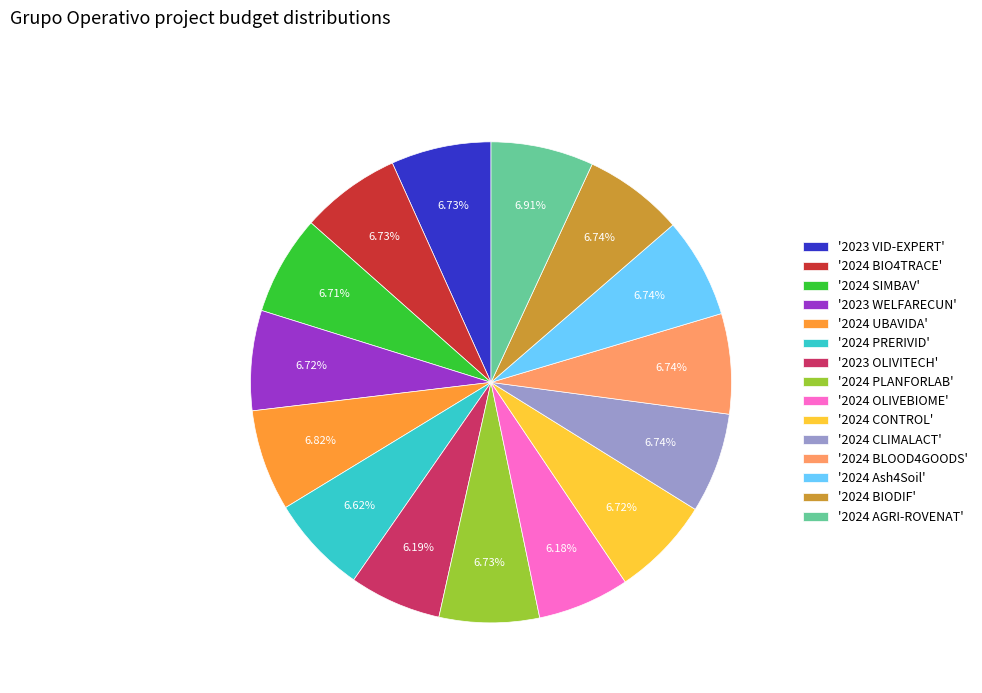

To the nearest percent, what is the average slice percentage?

7%